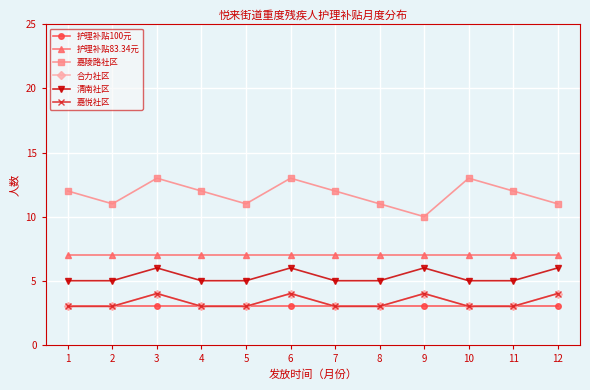

Between 3 and 8, which is larger?

3